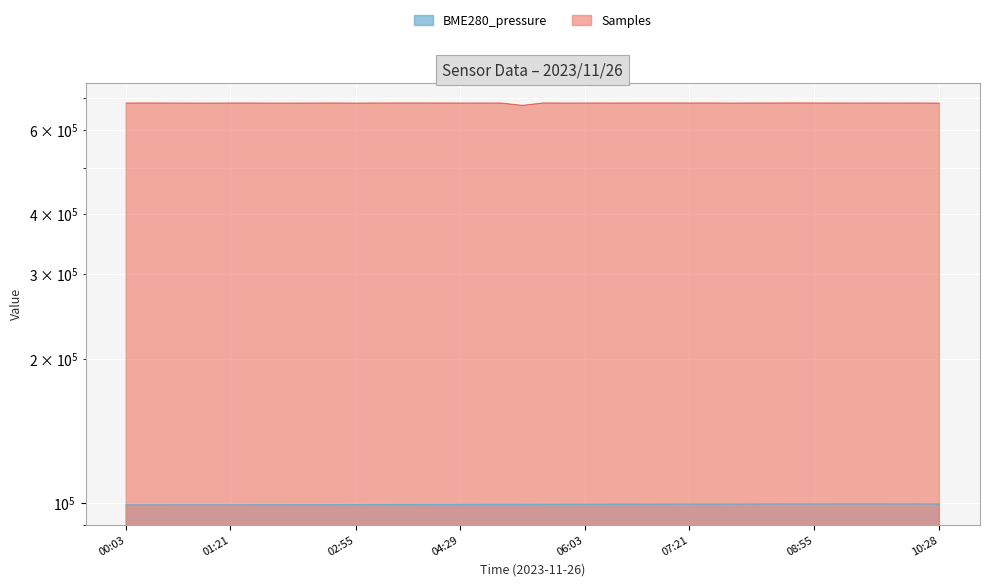

At which label does Samples first exceed 682199?

00:03